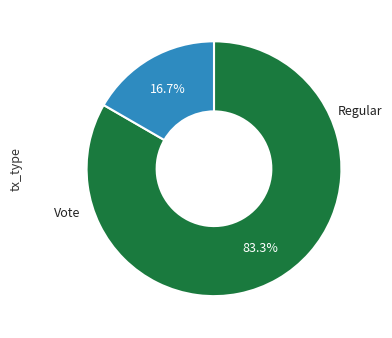

What percentage do Regular and Vote together represent?

100.0%